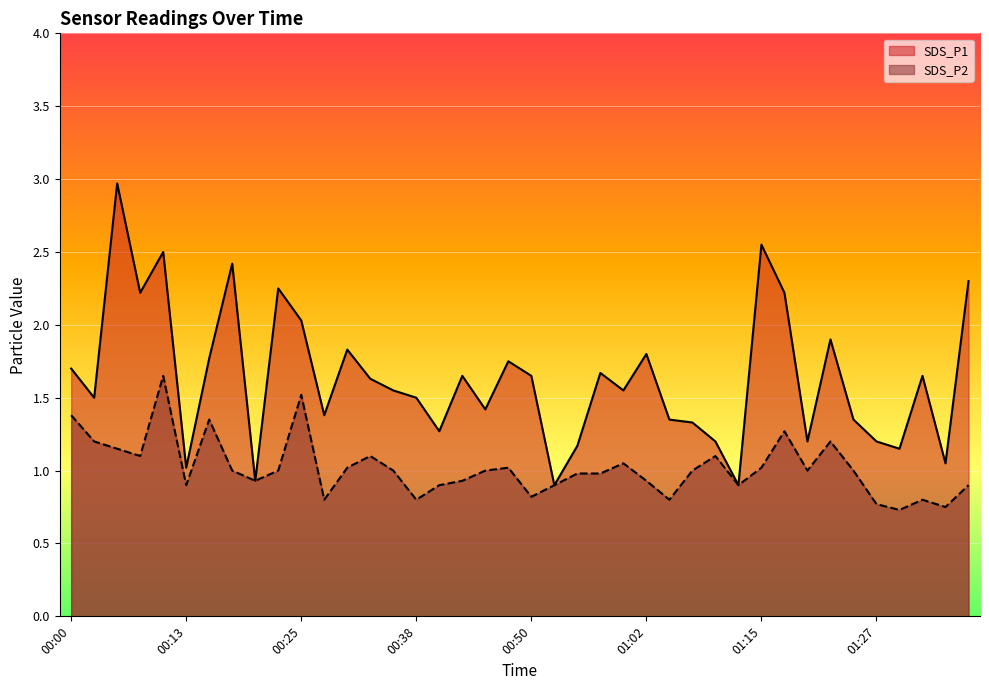

How many lines are shown in the chart?

2